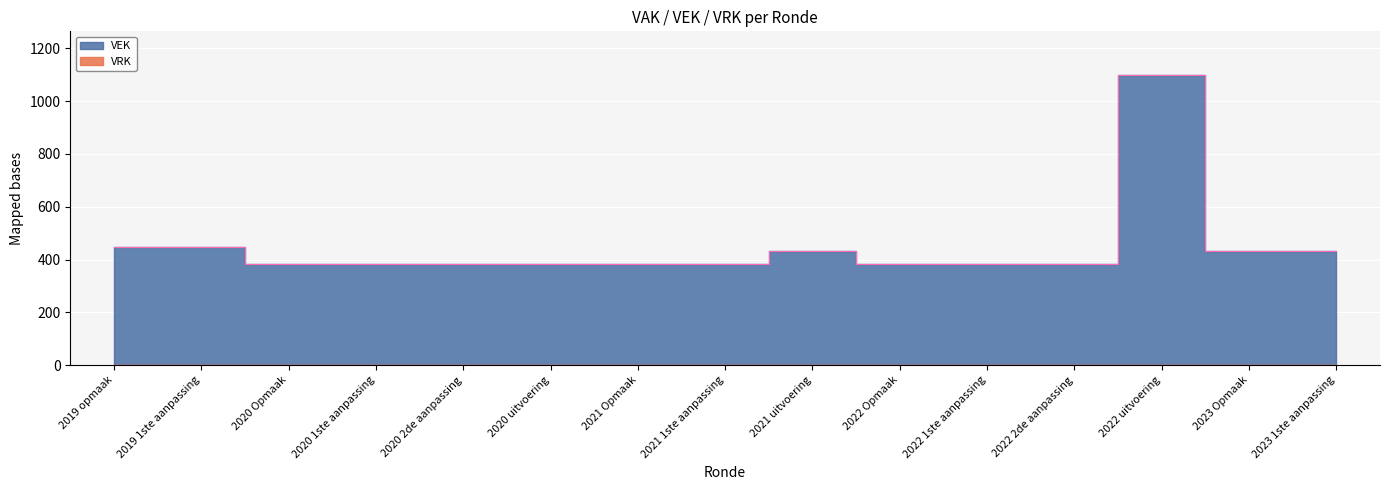

Which label corresponds to the largest value in the chart?

2022 uitvoering